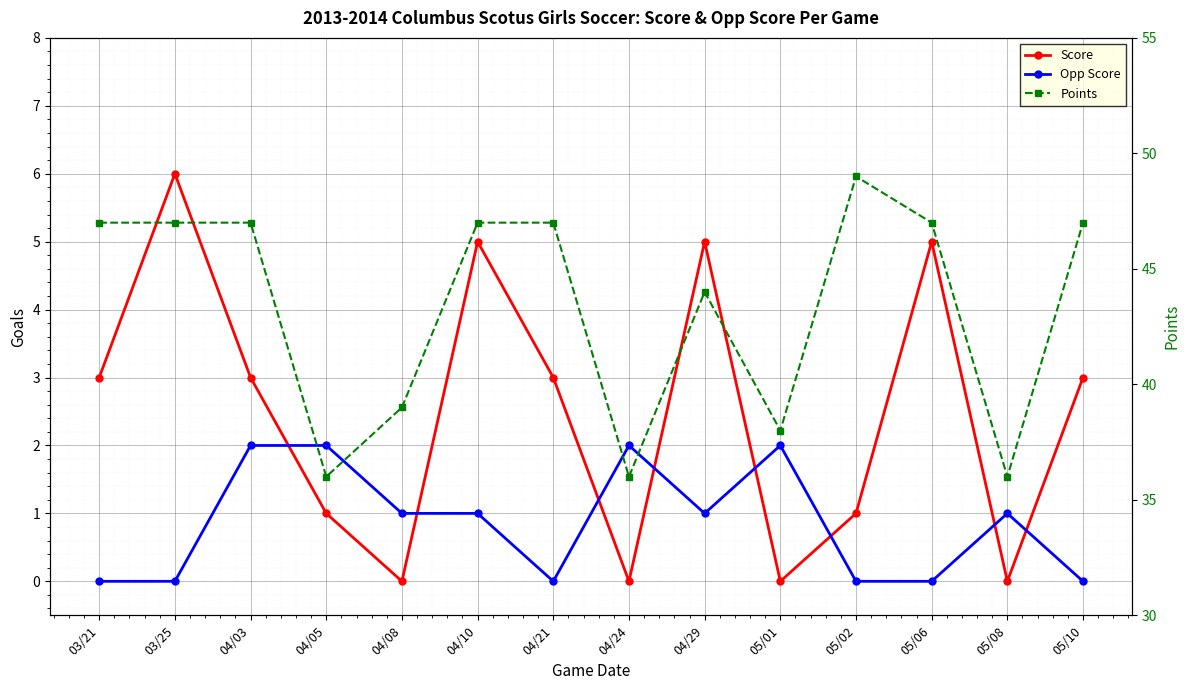

True or false: Opp Score has a value of 2 at 04/05.

True